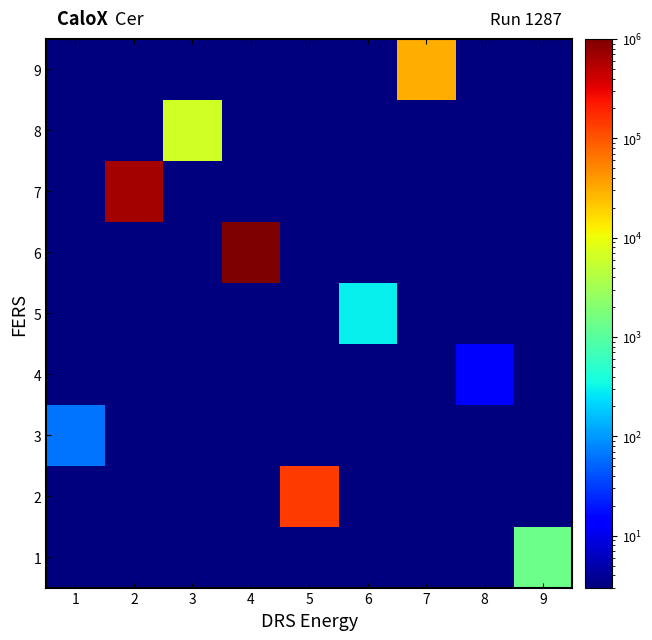

What is the difference between the highest and lowest values at 2?

646327.4